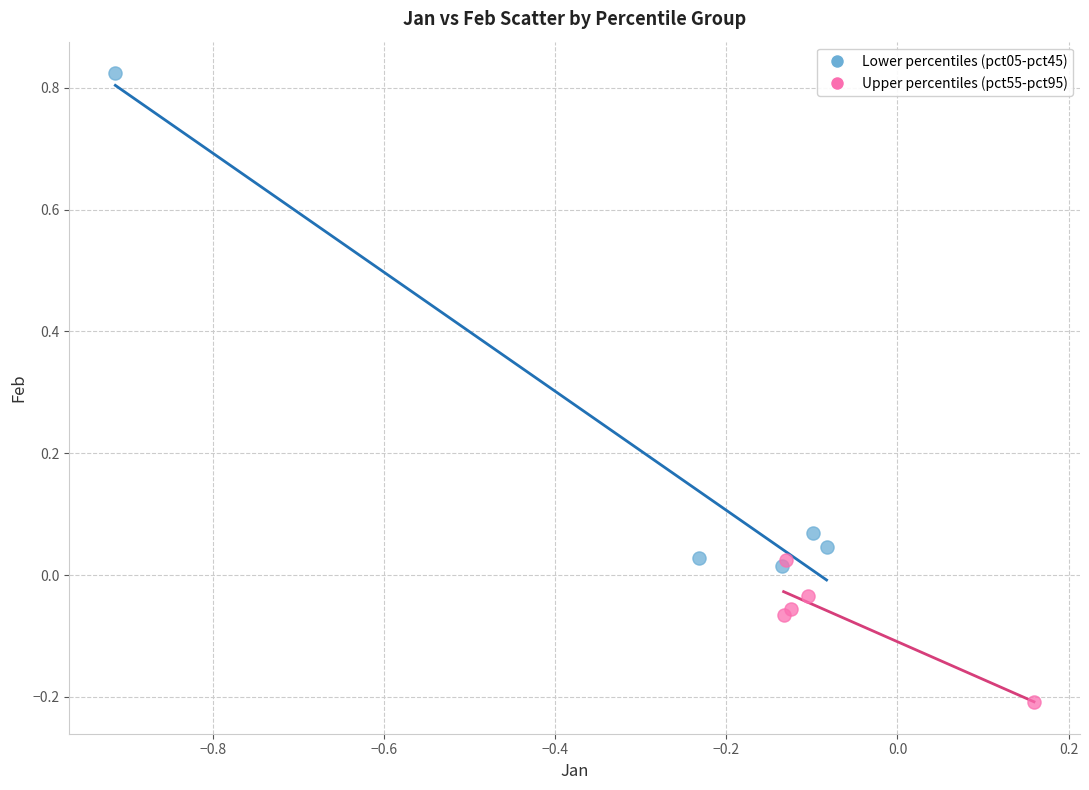

Which series reaches the maximum Y coordinate?

Lower percentiles (pct05-pct45)